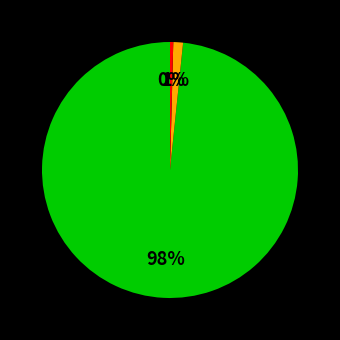

Is there a majority slice in this chart?

Yes